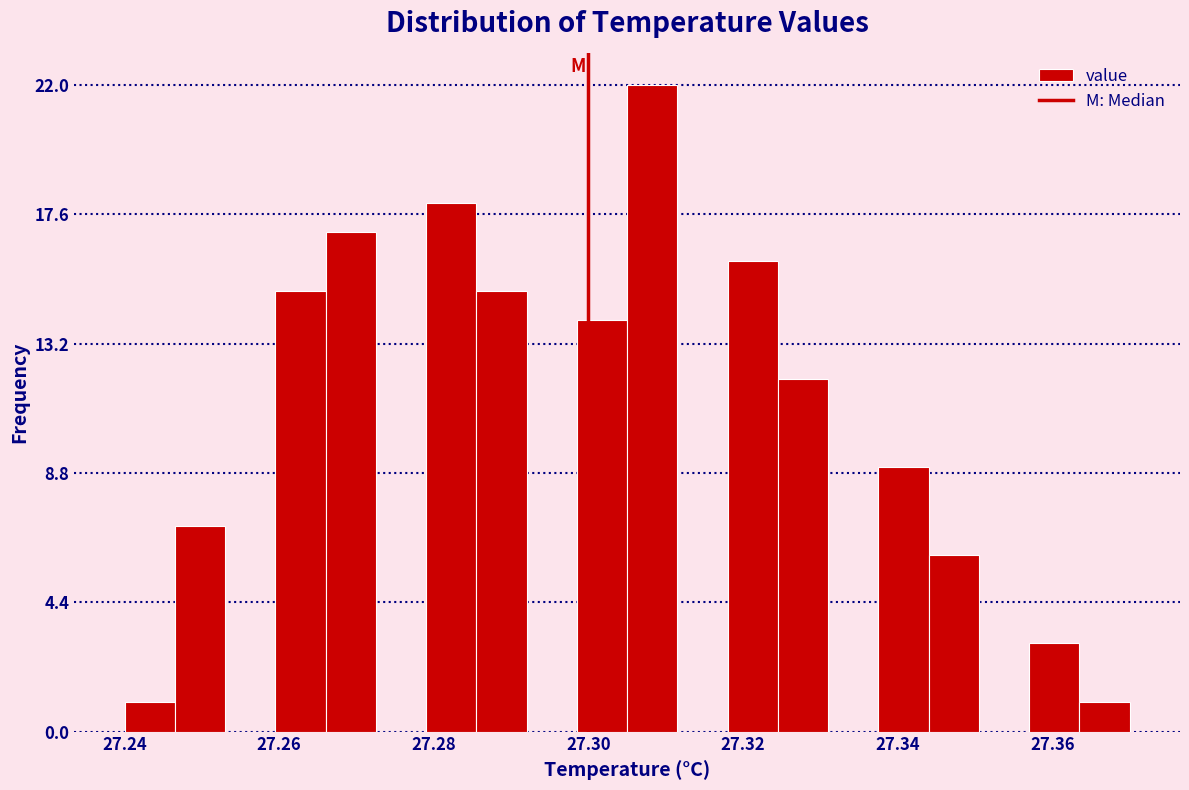

Read against the x-axis, roughly where is the centre of the tallest bar?

27.308